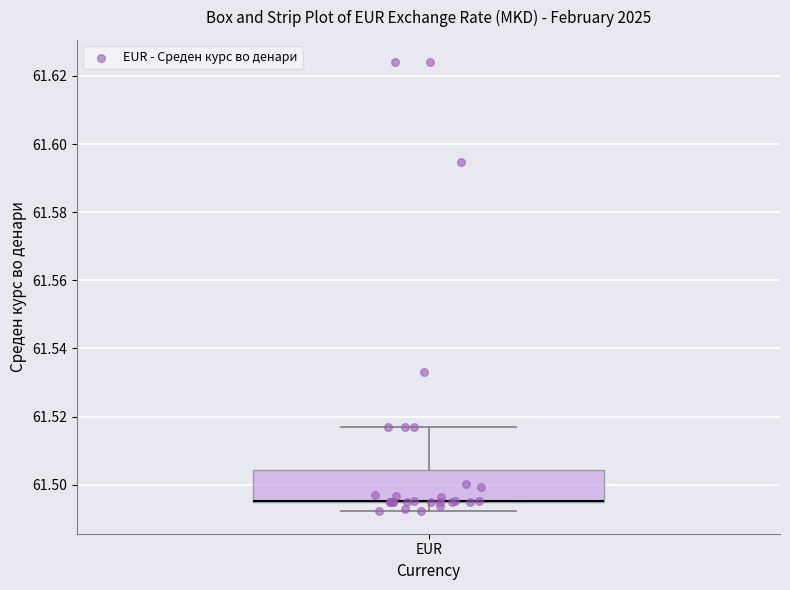

Read this box plot against the y-axis: the position of the median line, the range covered by the box, and the ends of both whiskers. The values are not printed on the chart, so give them approximately, as read against the axis.

median 61.496 (drawn on the box's lower edge), box 61.496 to 61.504, whiskers 61.492 to 61.516